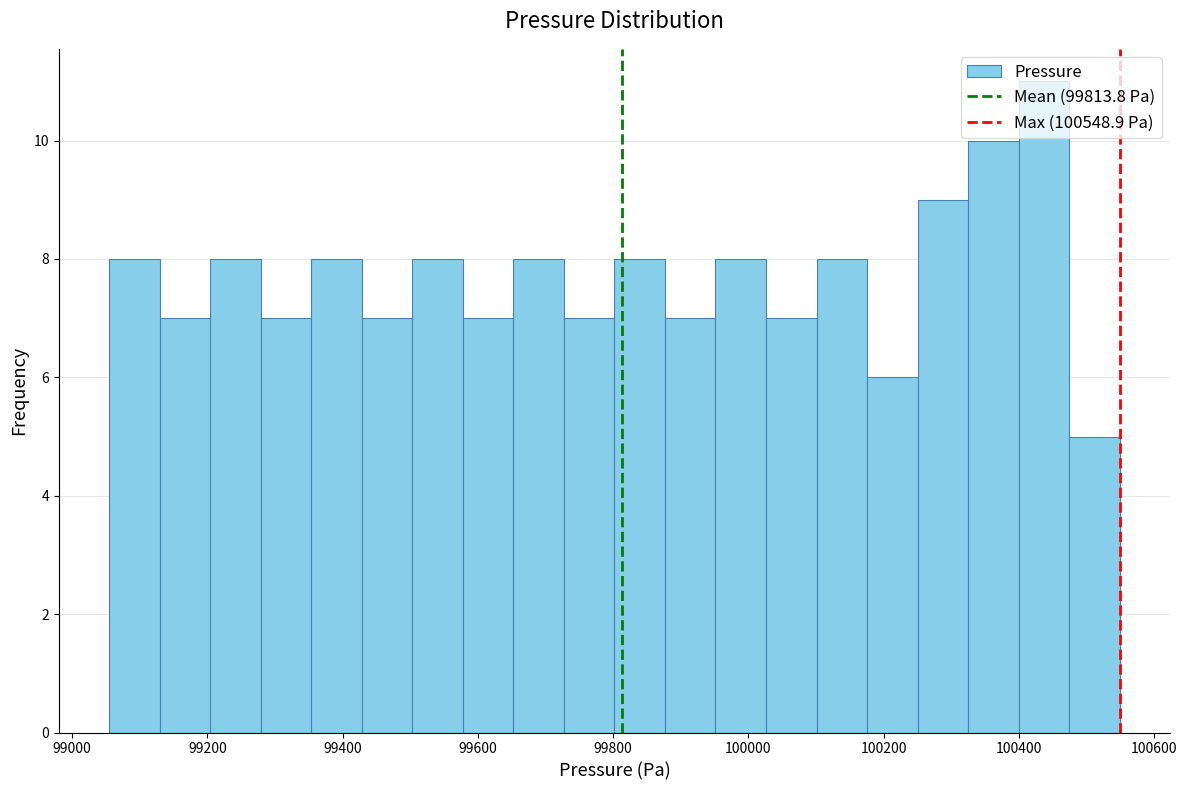

Around what value on the x-axis is the tallest bar? Give the approximate position of its centre, as read against the axis.

100440